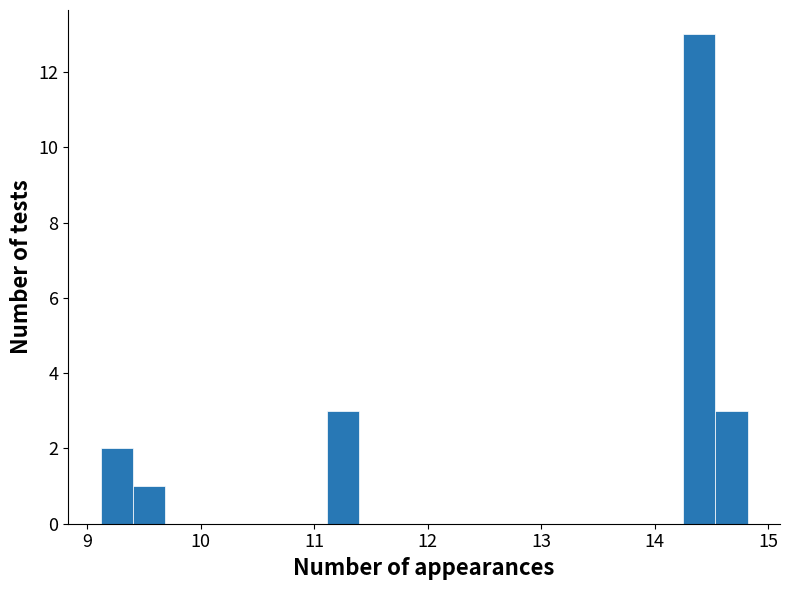

Read against the x-axis, roughly where is the centre of the tallest bar?

14.4